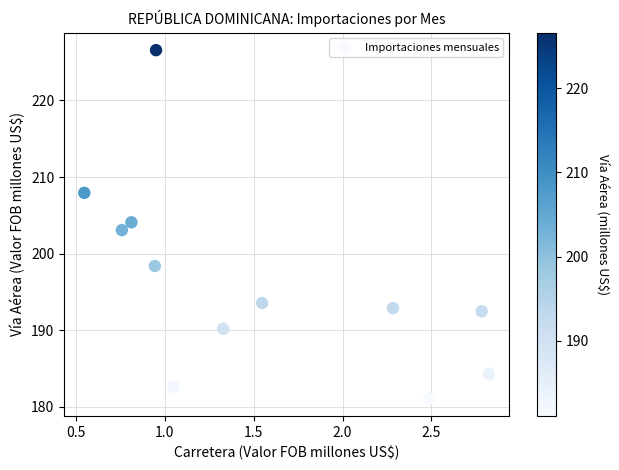

What is the range of Y values (max minus min)?

45.5